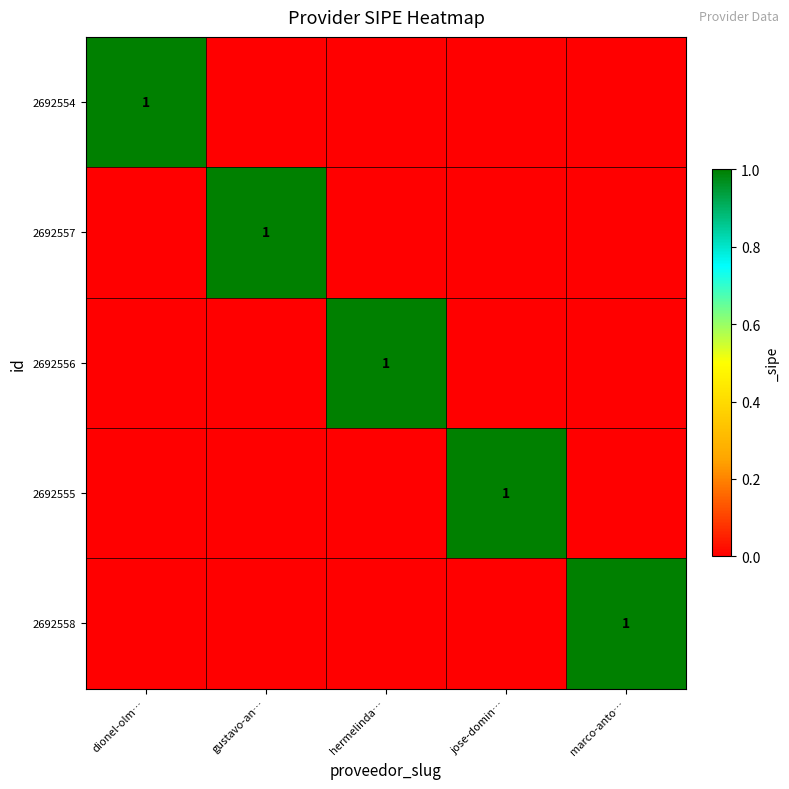

The 2692556 series shows 1 at hermelinda…. True or false?

True